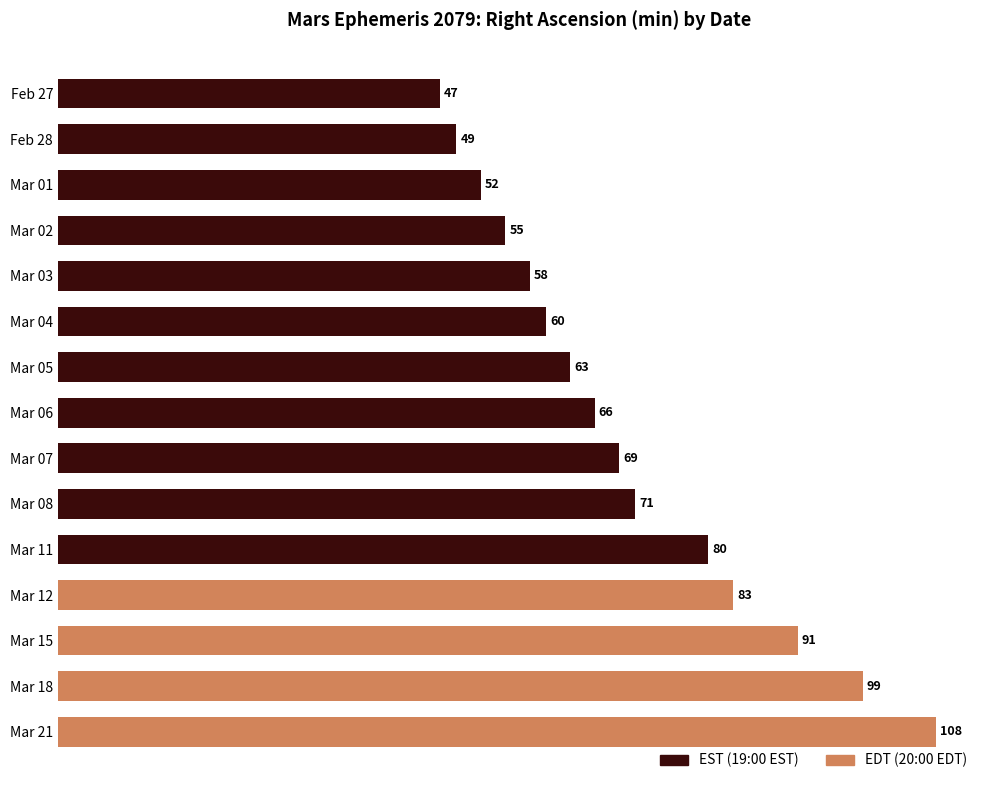

Reading top to bottom, transcribe all the data shown in this chart.

47	49	52	55	58	60	63	66	69	71	80	83	91	99	108